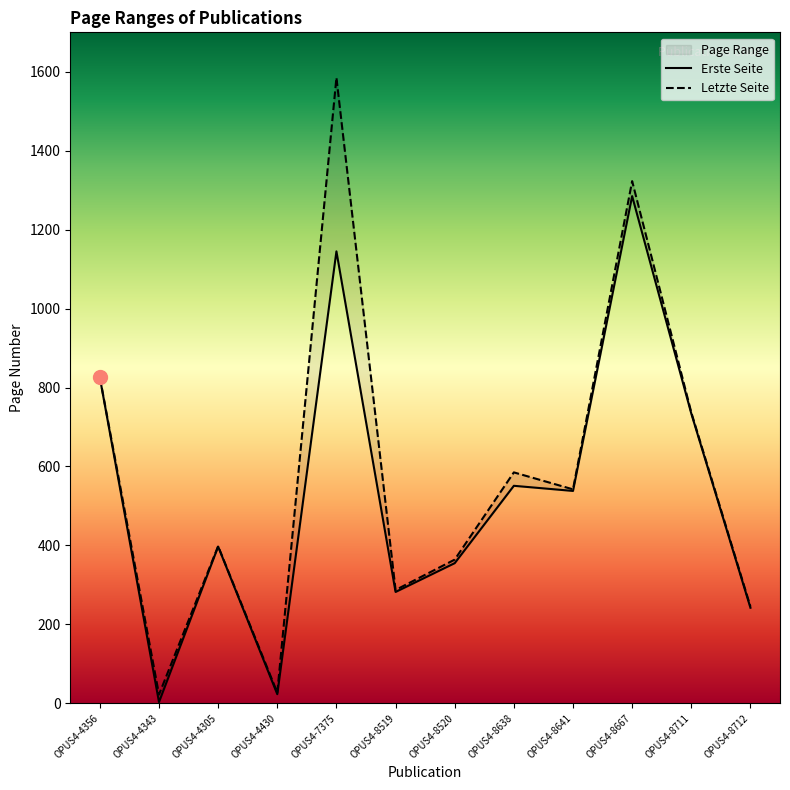

What is the sum of the Erste Seite values at OPUS4-8638 and OPUS4-4356?

1376